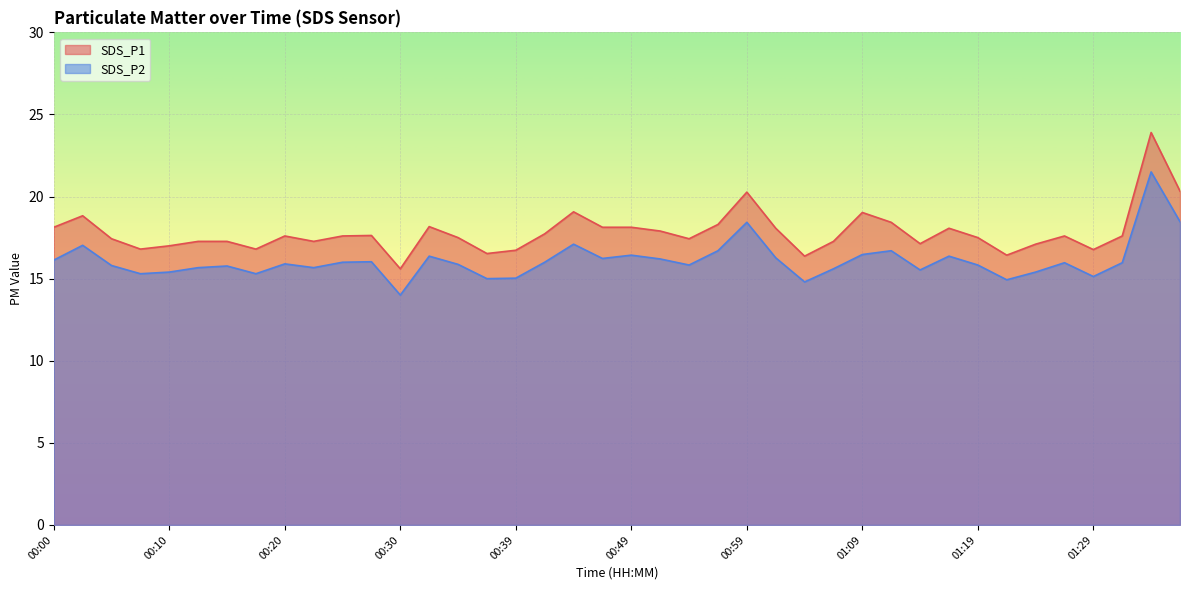

Where is the first local minimum for SDS_P2?

00:08